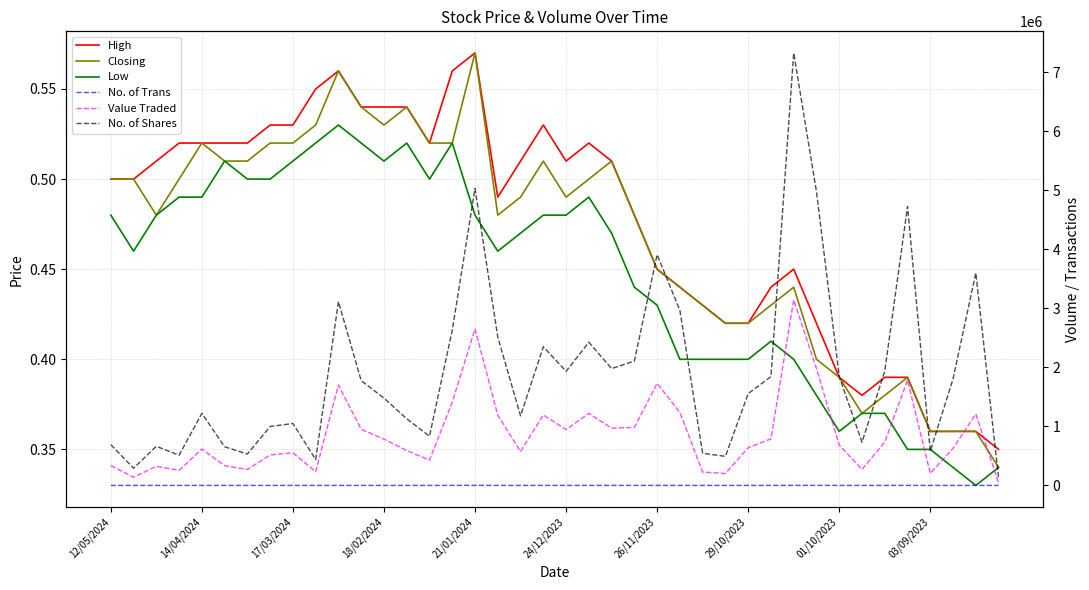

The Low series shows 0.5 at 14/04/2024. True or false?

True